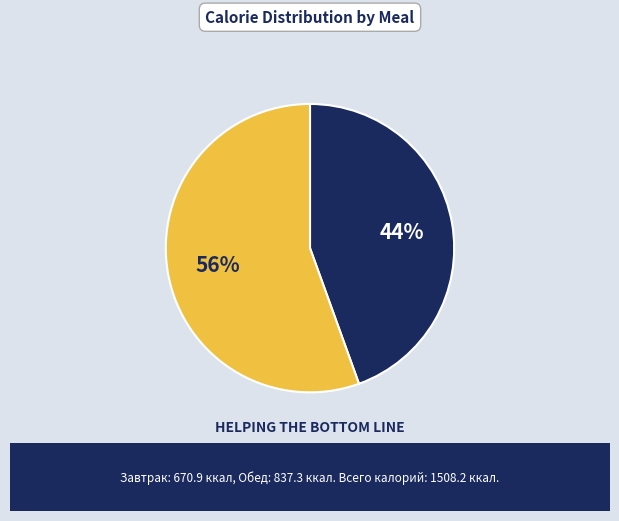

What is the smallest slice in the pie chart?

Завтрак